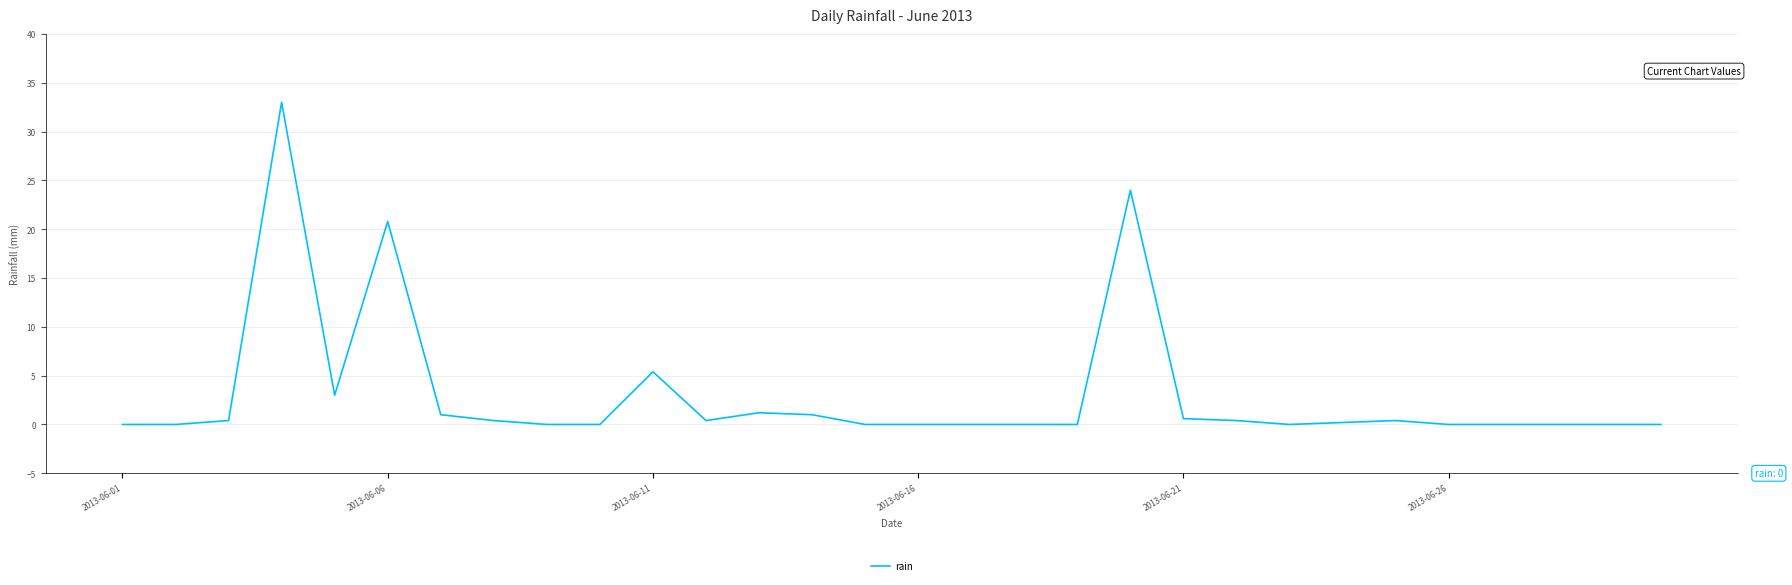

What is the difference between the maximum and minimum values?

33.0